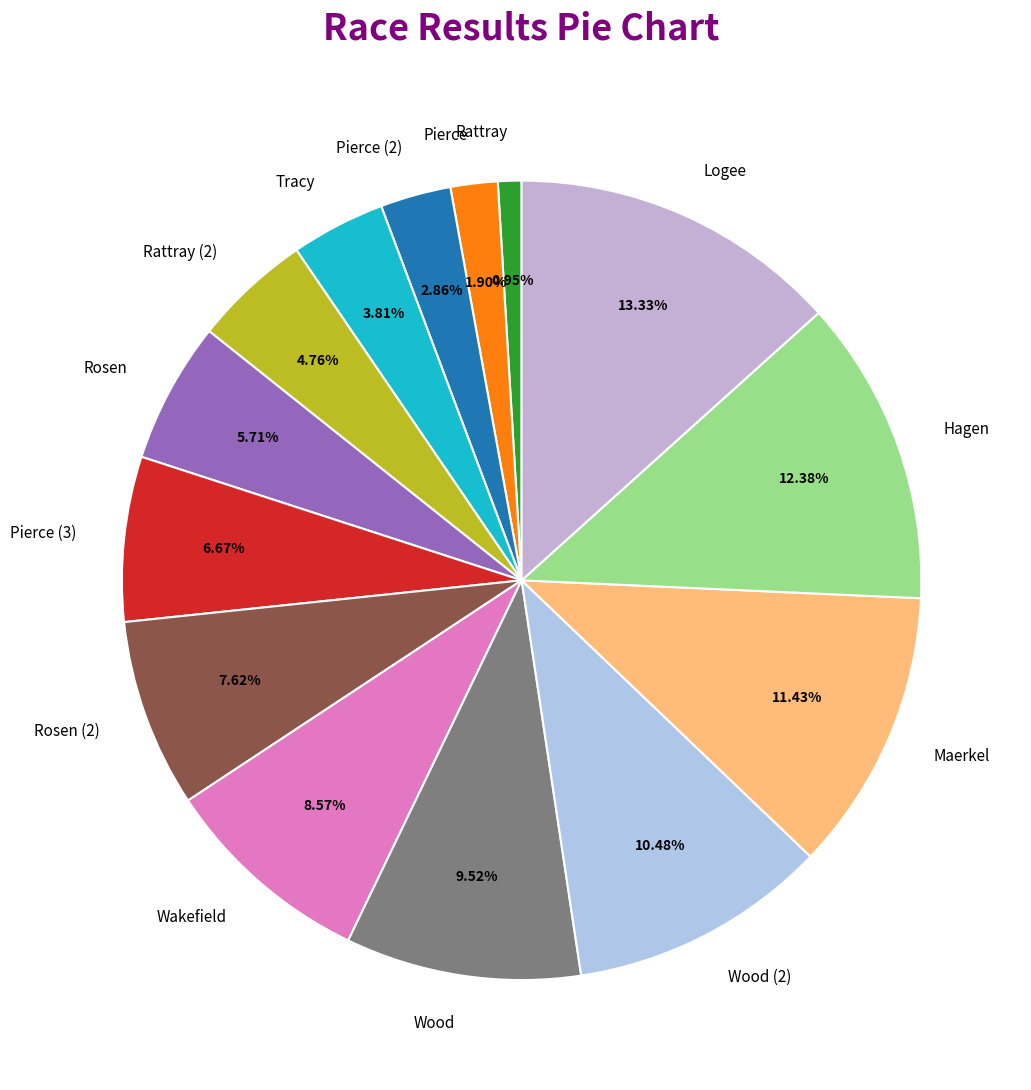

True or false: Logee accounts for 13% of the total.

True